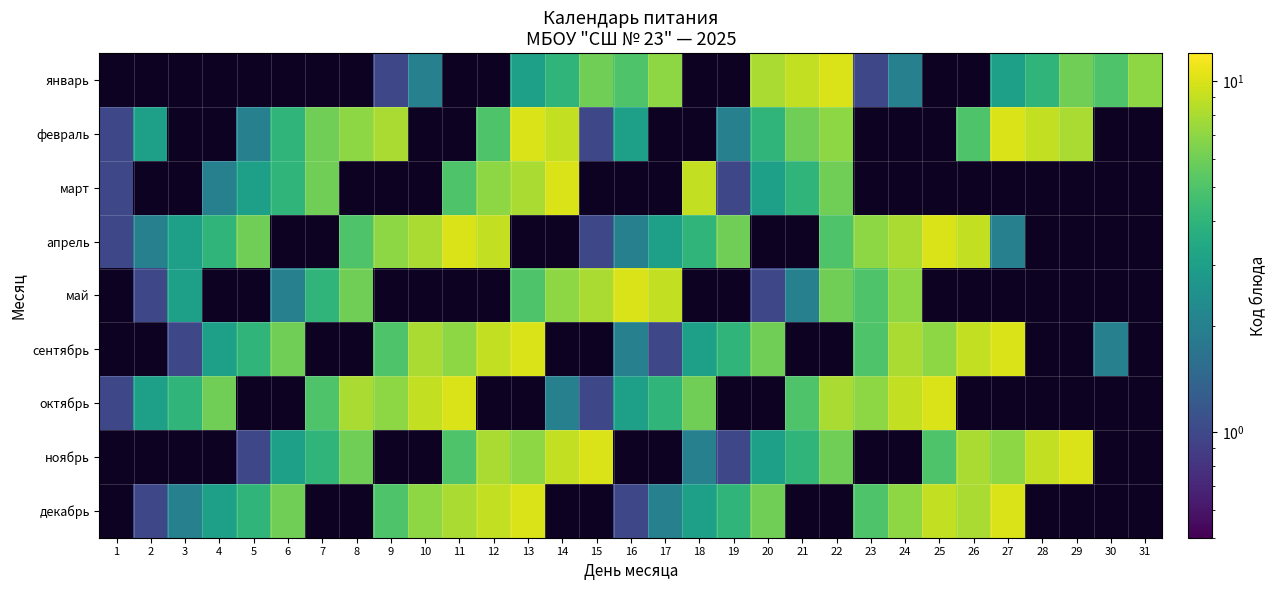

What is the minimum value shown in the chart?

1.0